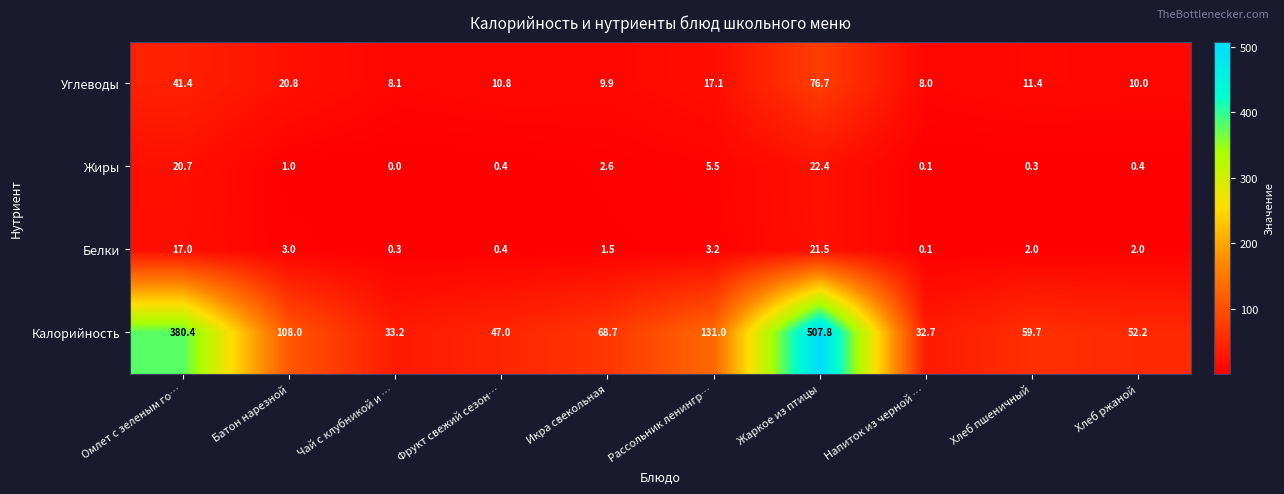

What is the greatest value displayed?

507.8